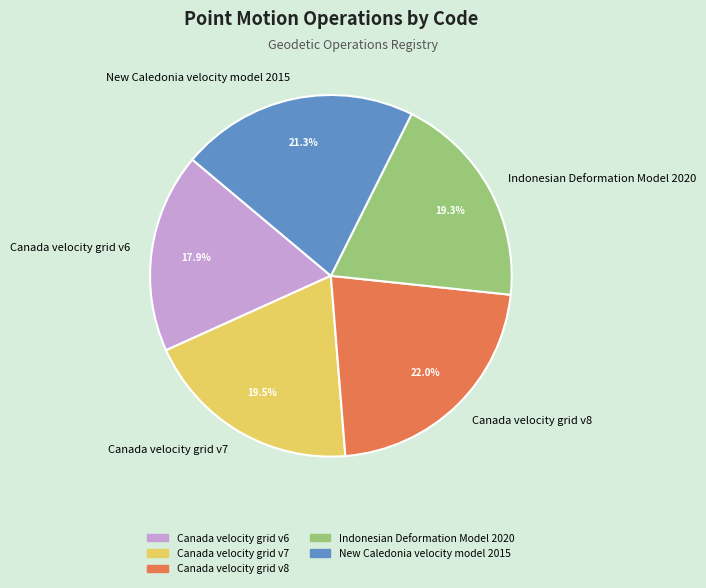

To the nearest percent, what is the difference between the largest and smallest slice percentages?

4%